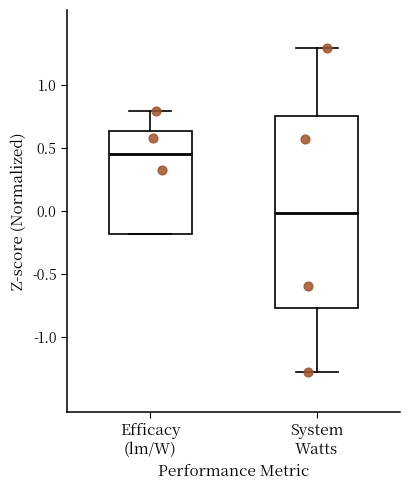

Which box's median line is the highest?

Efficacy (lm/W)